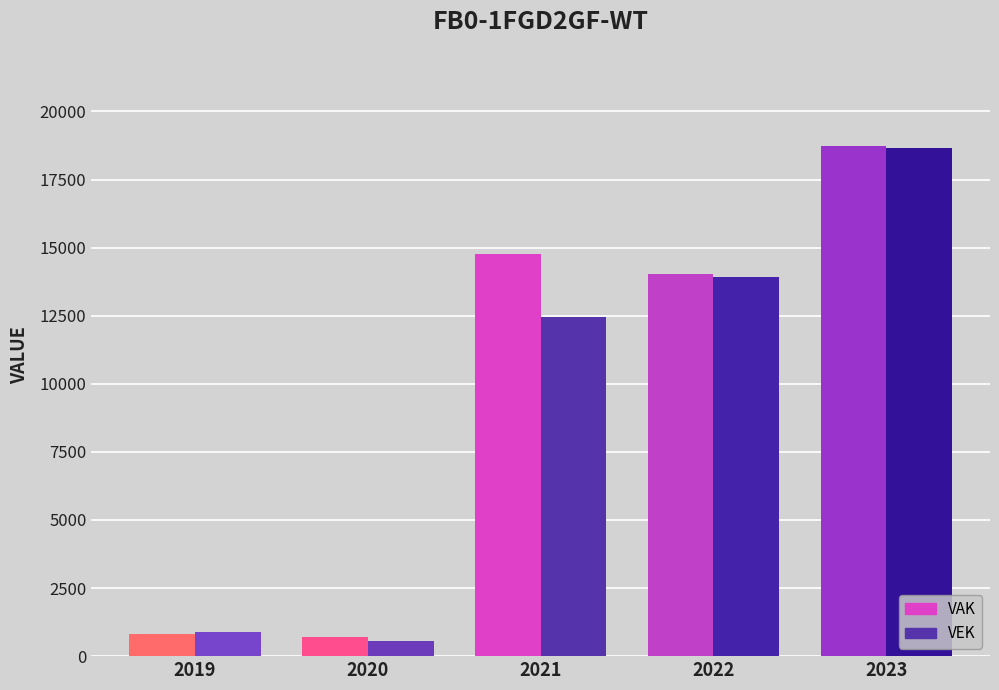

Between 2019 and 2023, which is larger?

2023